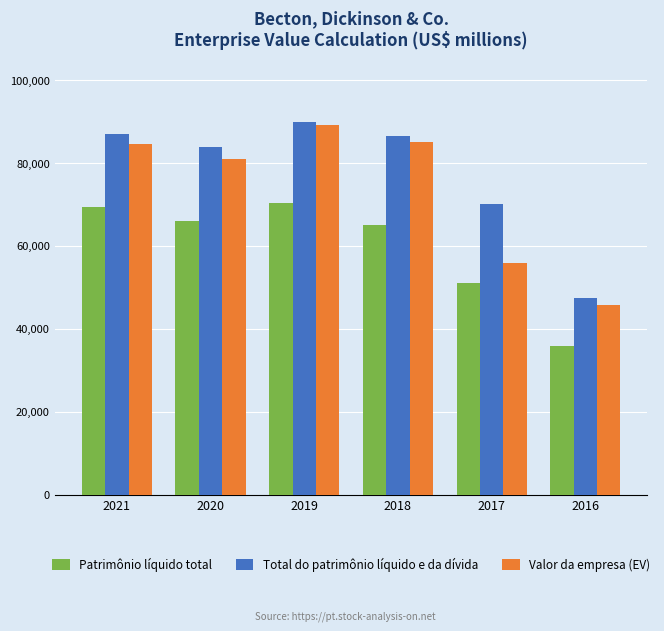

Where is Valor da empresa (EV) nearest to the value 67477?

2017